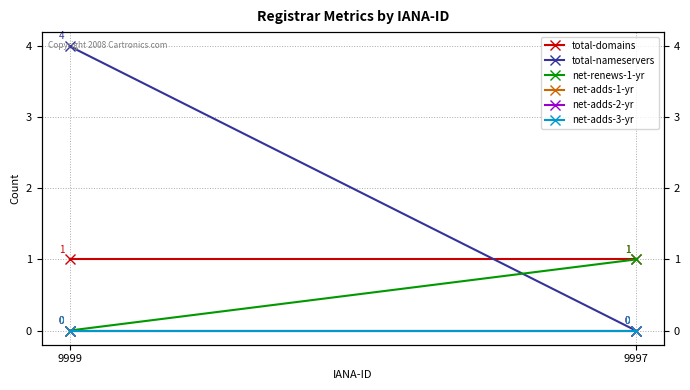

Is it true that net-adds-2-yr equals 0 at 9999?

True